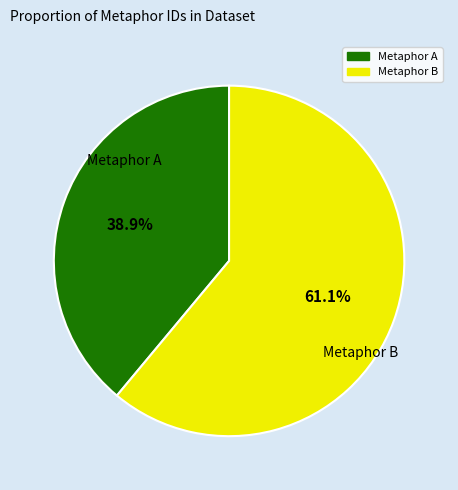

Is there a majority slice in this chart?

Yes